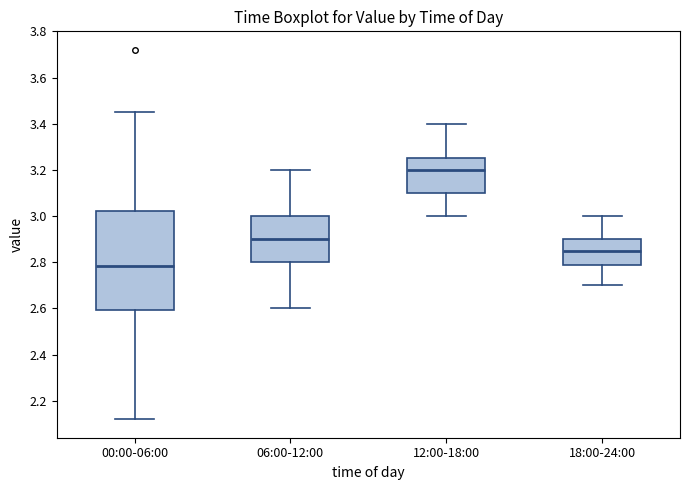

Where does the lower whisker of the box for 00:00-06:00 end on the y-axis? The values are not printed on the chart, so give them approximately, as read against the axis.

2.12